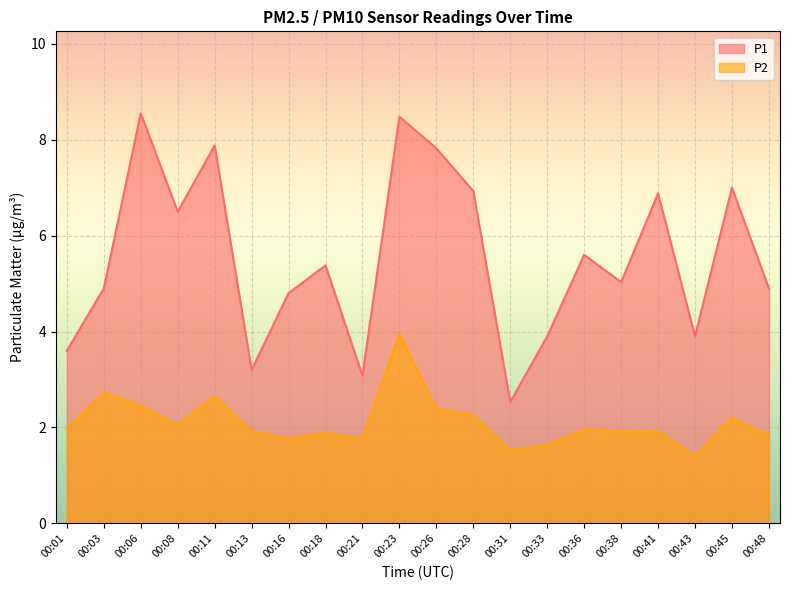

At which category does P1 reach its first local peak?

00:06